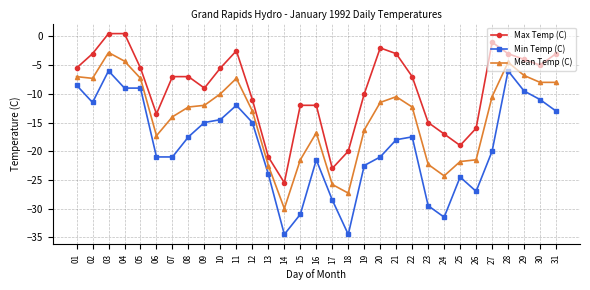

Which series changed the most between 16 and 21?

Max Temp (C)